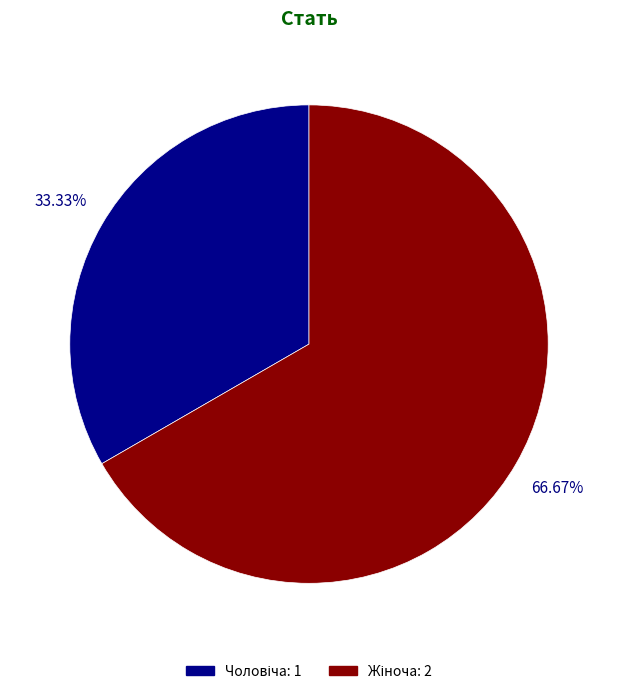

Is there a majority slice in this chart?

Yes